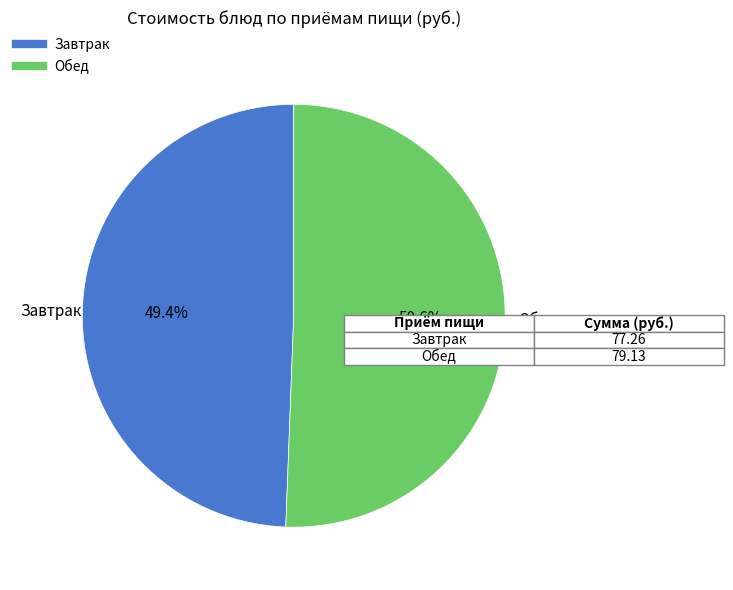

Is there a majority slice in this chart?

Yes